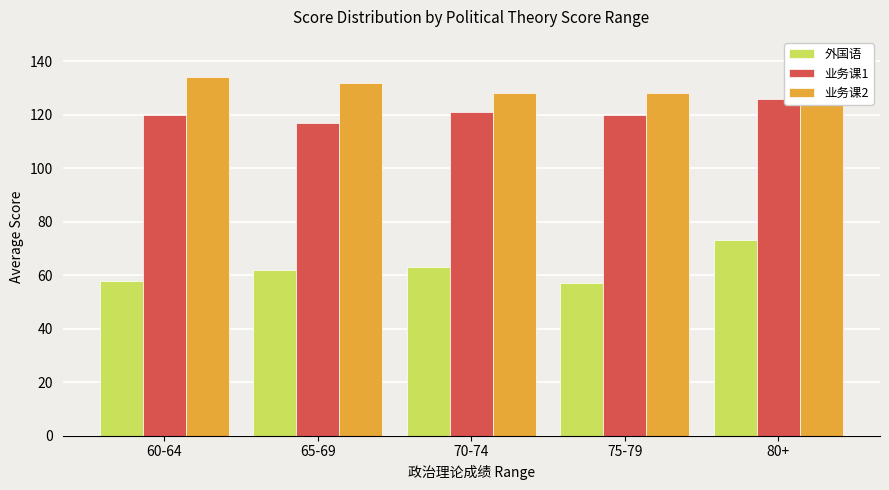

What is the total value across all series at 80+?

341